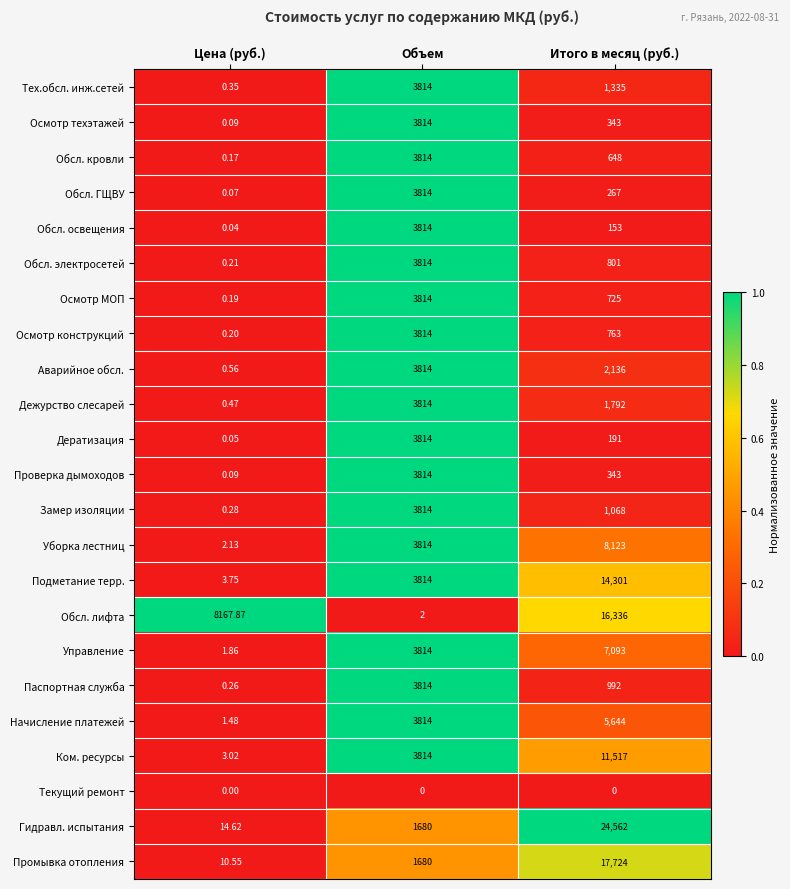

Which series has the largest total across all categories?

Гидравл. испытания